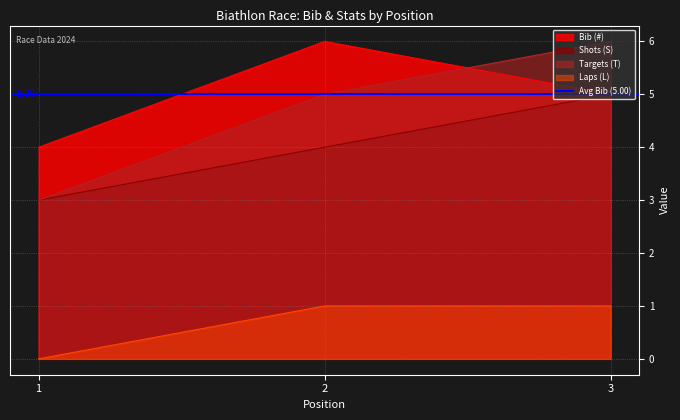

At how many categories does at least one series exceed 0?

3